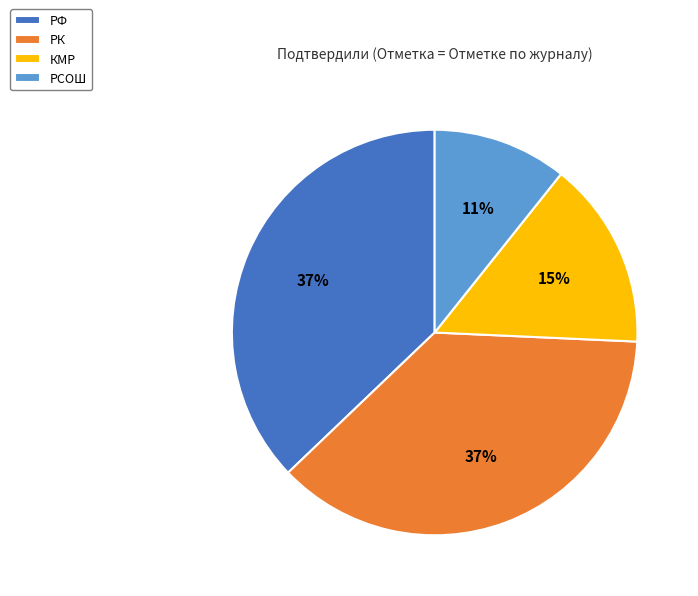

Which has a higher value, РСОШ or КМР?

КМР